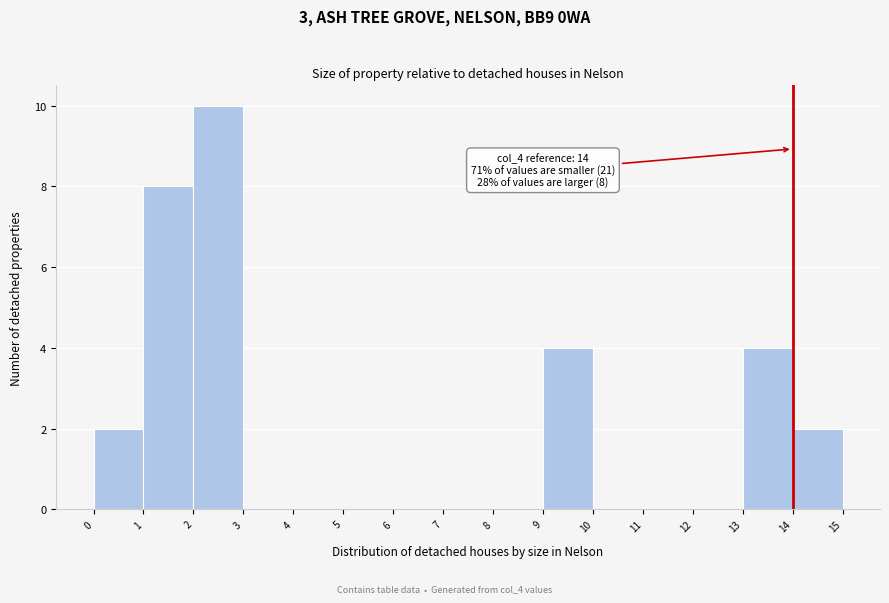

Which range on the x-axis has the tallest bar?

2 to 3